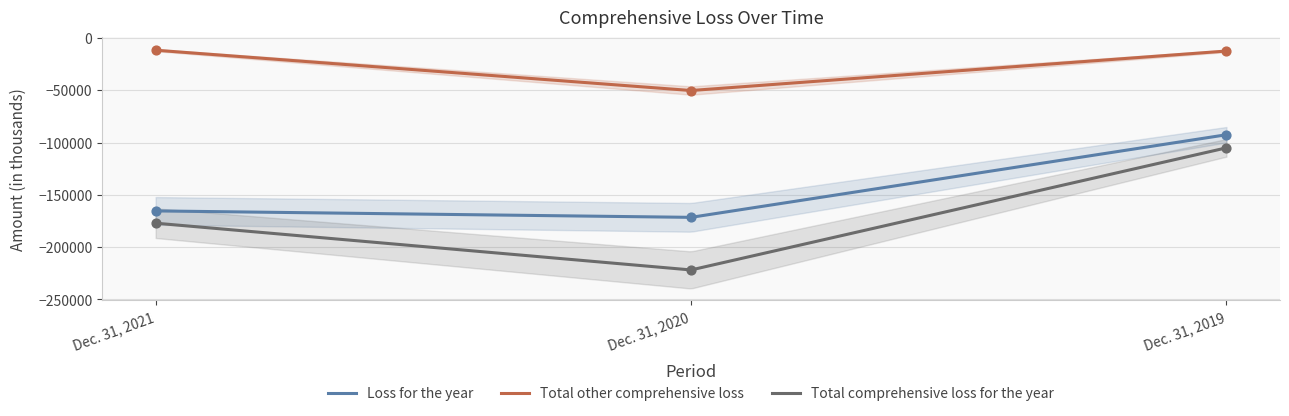

What is the total value across all series at Dec. 31, 2020?

-443524